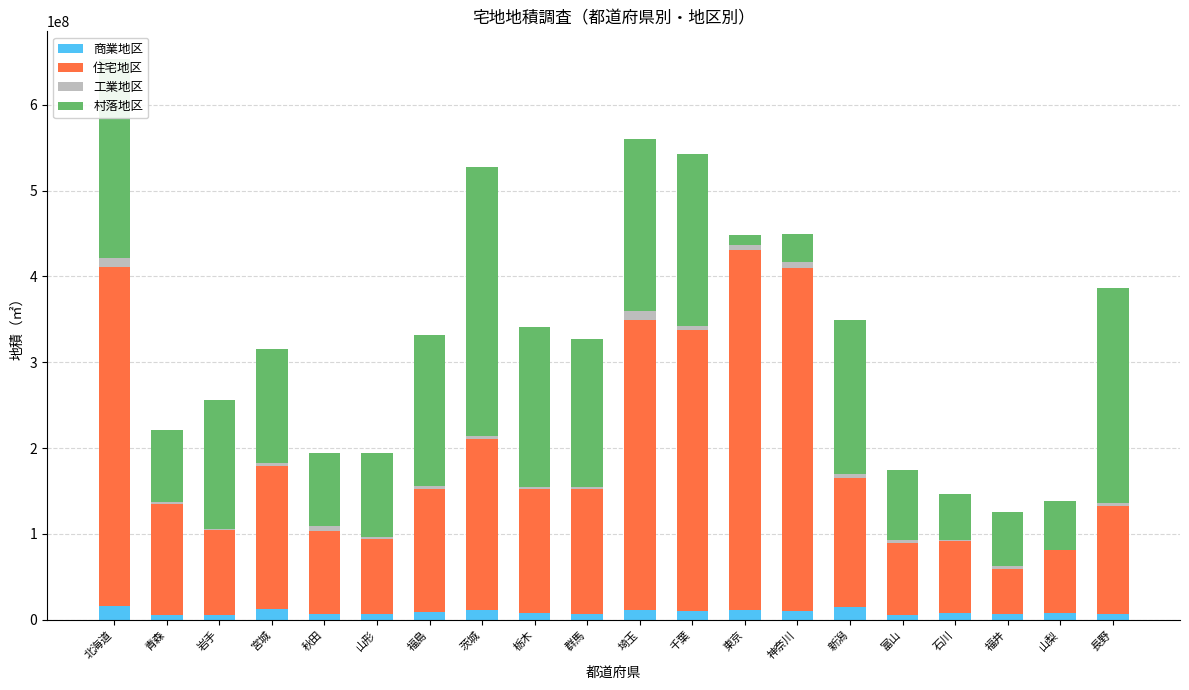

At which category is the sum across all series the highest?

北海道